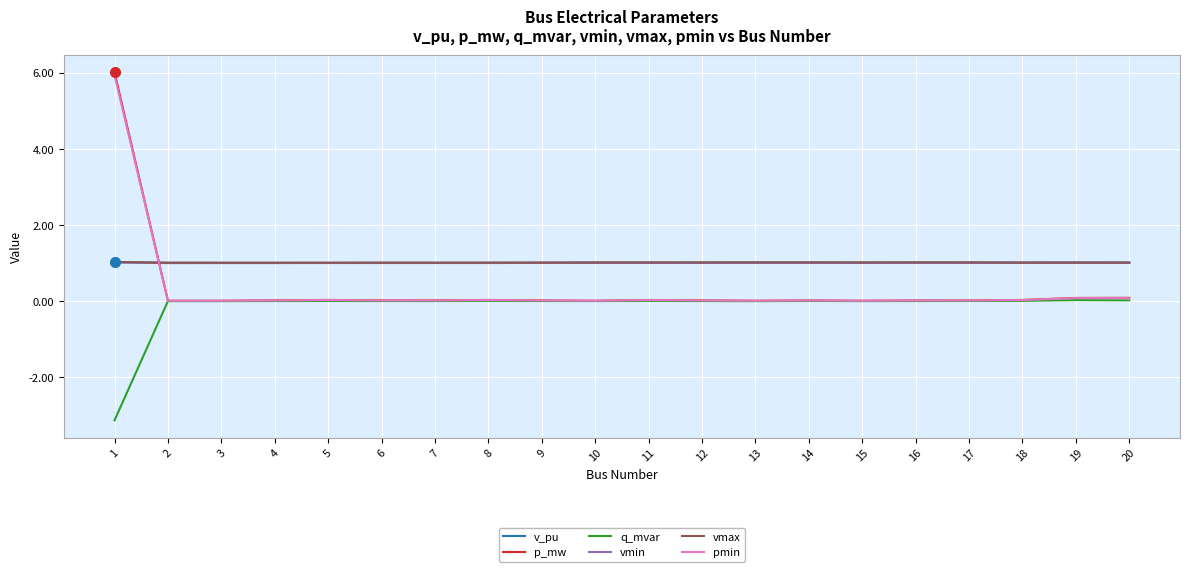

What is the total value across all series at 1?

11.9